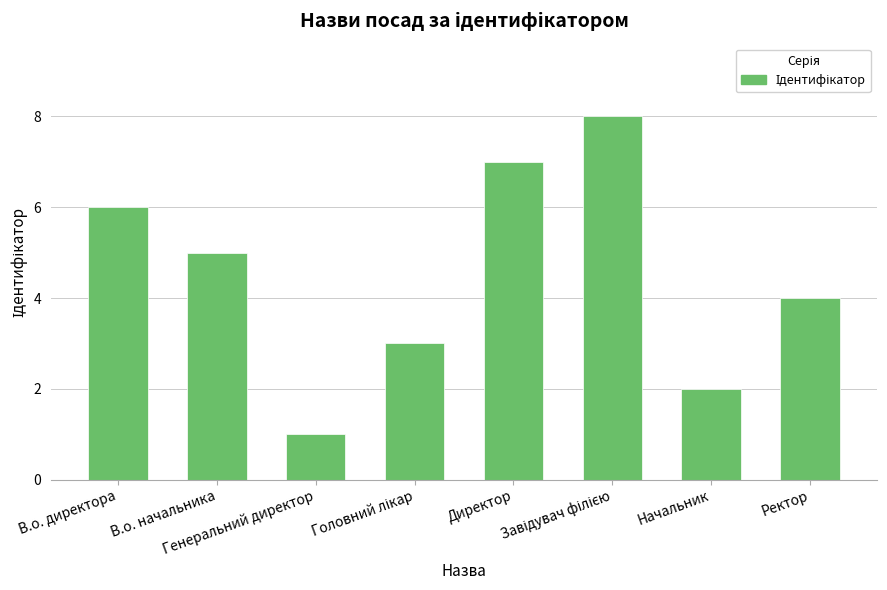

What is the difference between the maximum and minimum values?

7